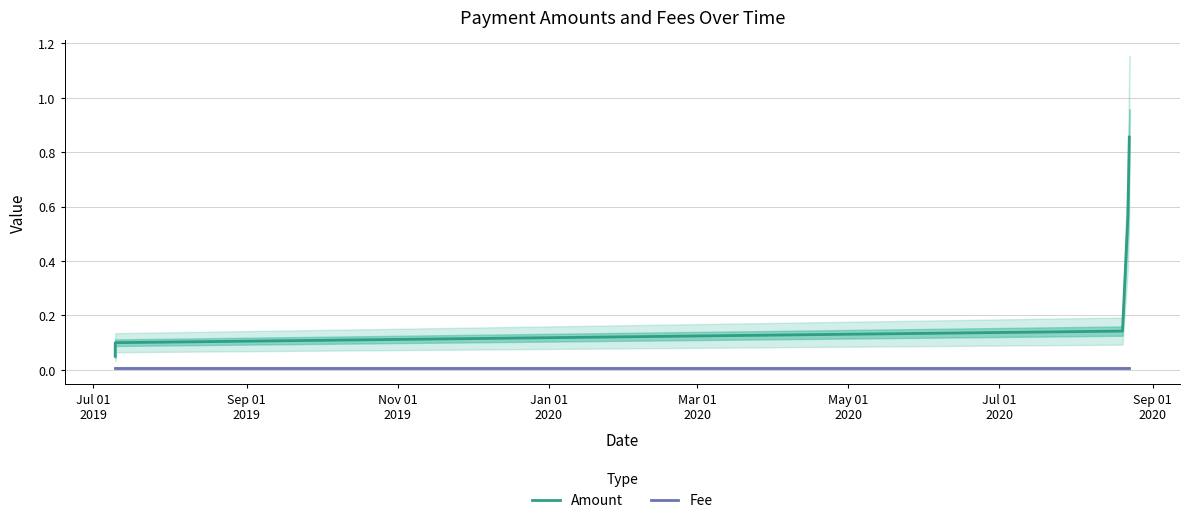

True or false: Fee and Amount intersect in this chart.

False